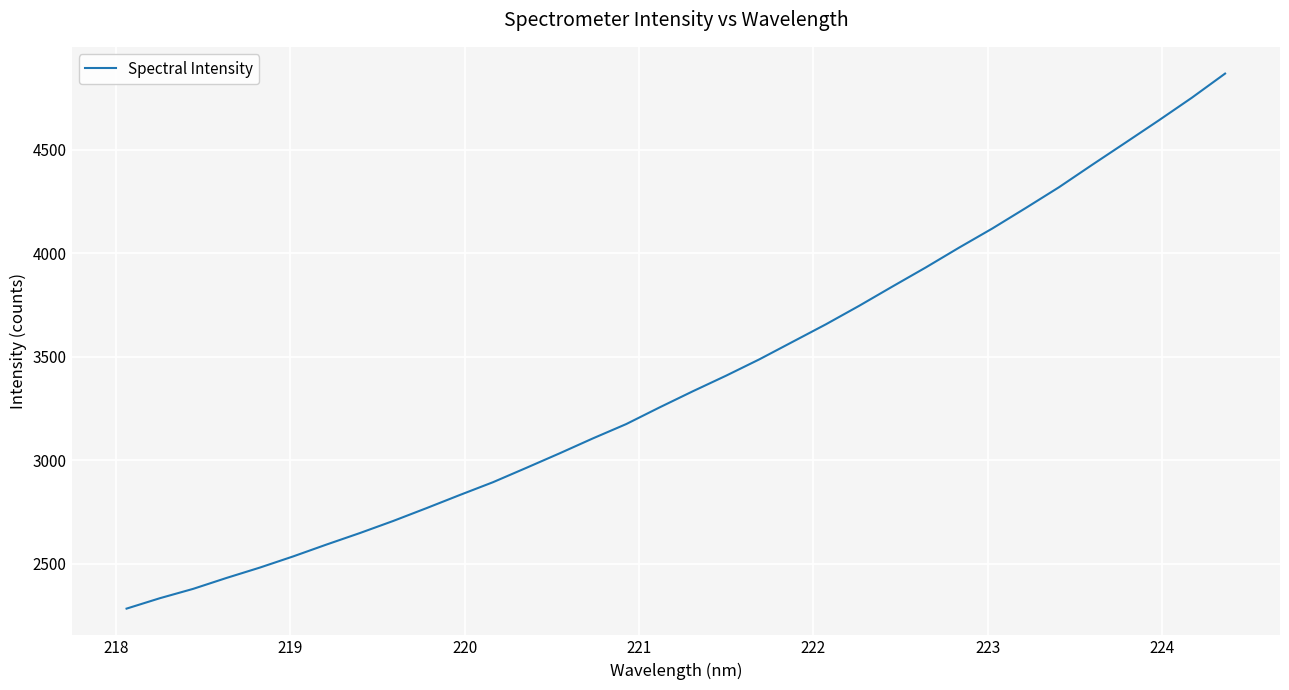

What is the maximum value shown in the chart?

4866.6